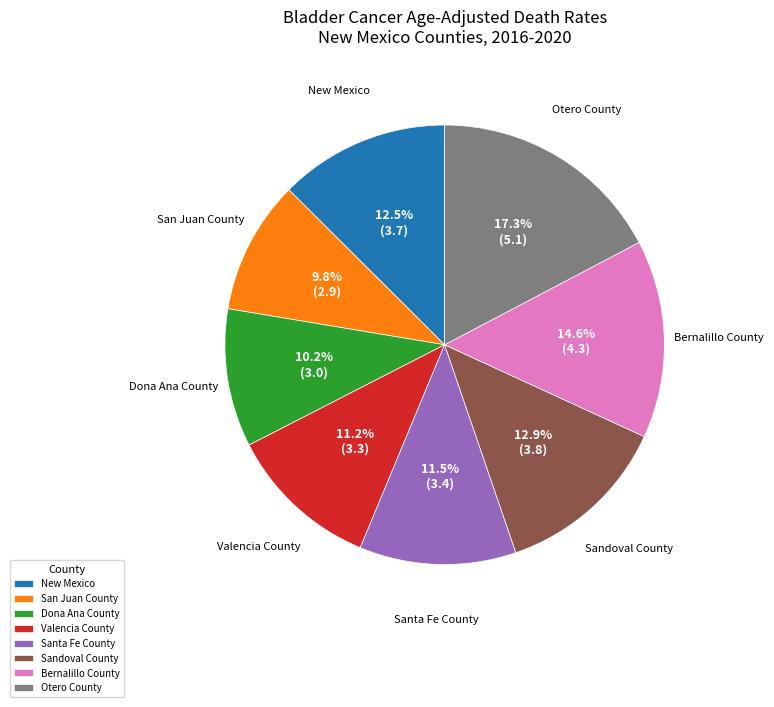

Which slice is the largest?

Otero County